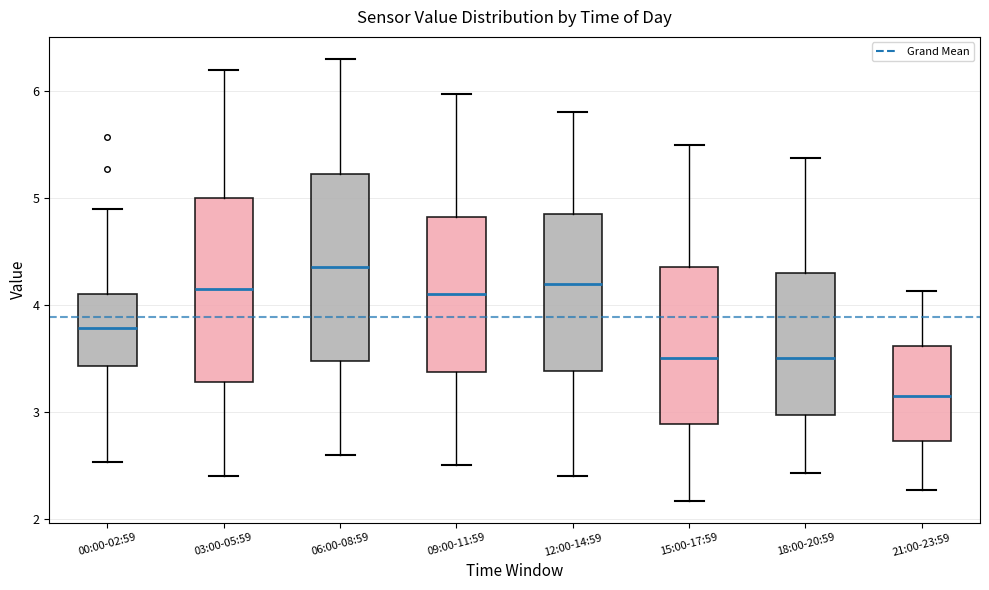

Reading left to right, transcribe this box plot: for each box, give where its median line is, the range the box spans, and where its two whiskers end, as read against the y-axis. The values are not printed on the chart, so give them approximately, as read against the axis.

00:00-02:59: median 3.8, box 3.4 to 4.1, whiskers 2.5 to 4.9
03:00-05:59: median 4.2, box 3.3 to 5.0, whiskers 2.4 to 6.2
06:00-08:59: median 4.4, box 3.5 to 5.2, whiskers 2.6 to 6.3
09:00-11:59: median 4.1, box 3.4 to 4.8, whiskers 2.5 to 6.0
12:00-14:59: median 4.2, box 3.4 to 4.9, whiskers 2.4 to 5.8
15:00-17:59: median 3.5, box 2.9 to 4.4, whiskers 2.2 to 5.5
18:00-20:59: median 3.5, box 3.0 to 4.3, whiskers 2.4 to 5.4
21:00-23:59: median 3.2, box 2.7 to 3.6, whiskers 2.3 to 4.1